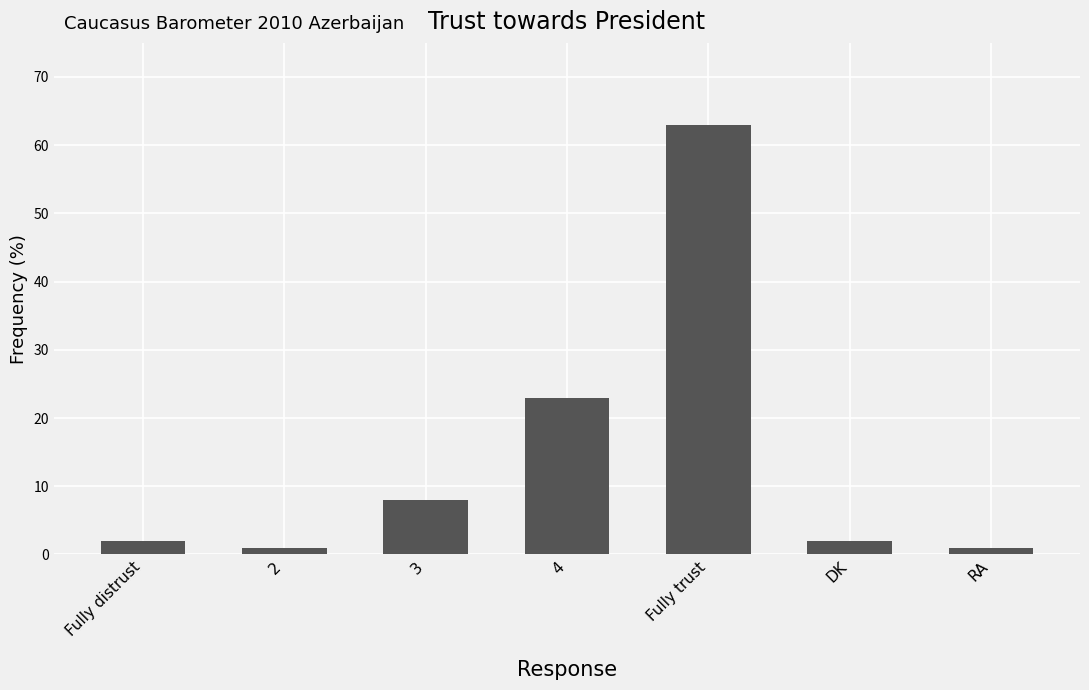

What position from the right is RA?

1